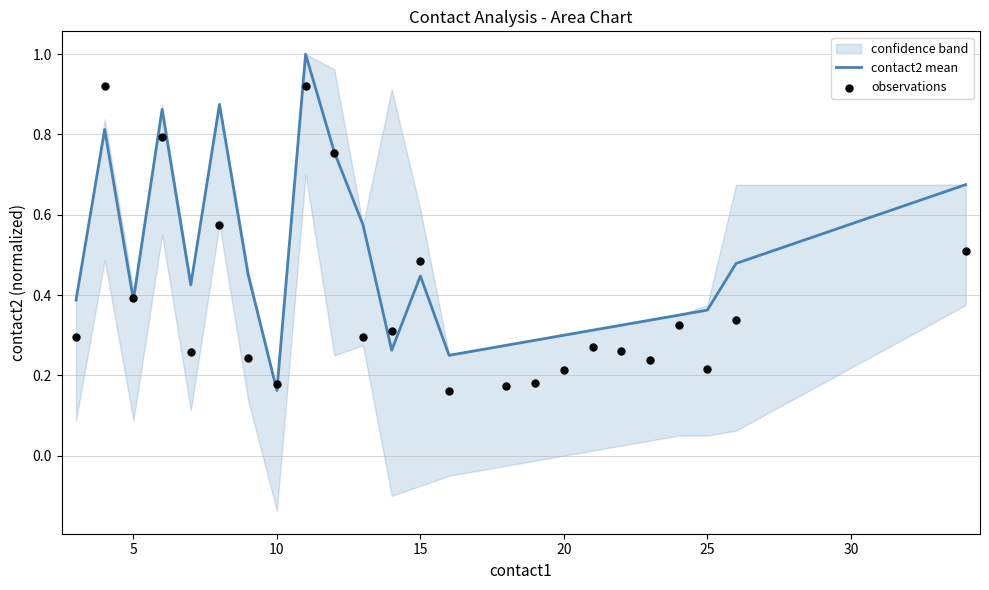

Which series has the largest total across all categories?

contact2 mean